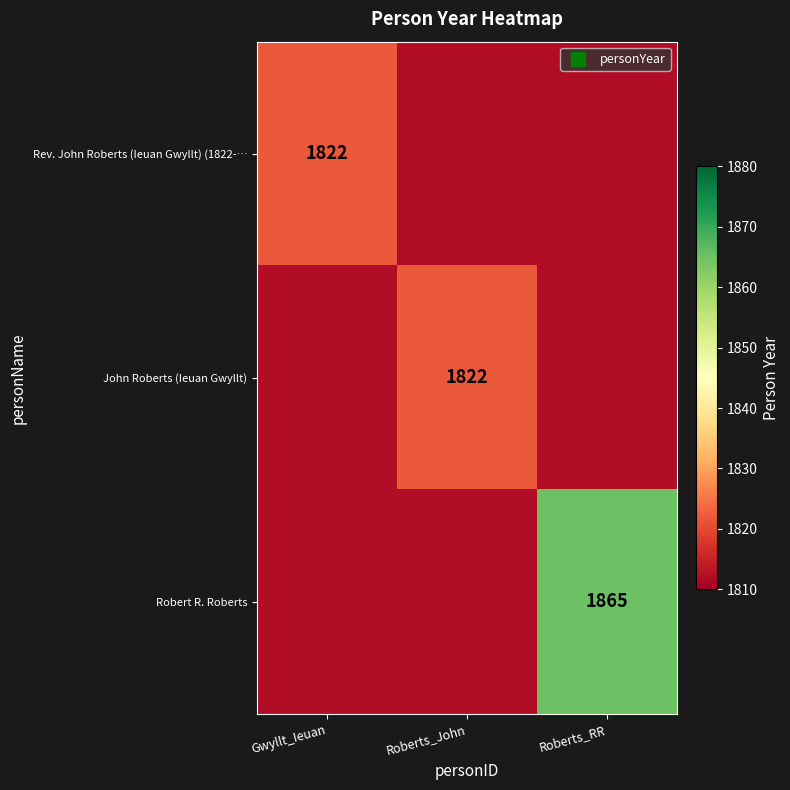

What is the difference between the John Roberts (Ieuan Gwyllt) values at Roberts_John and Roberts_RR?

10